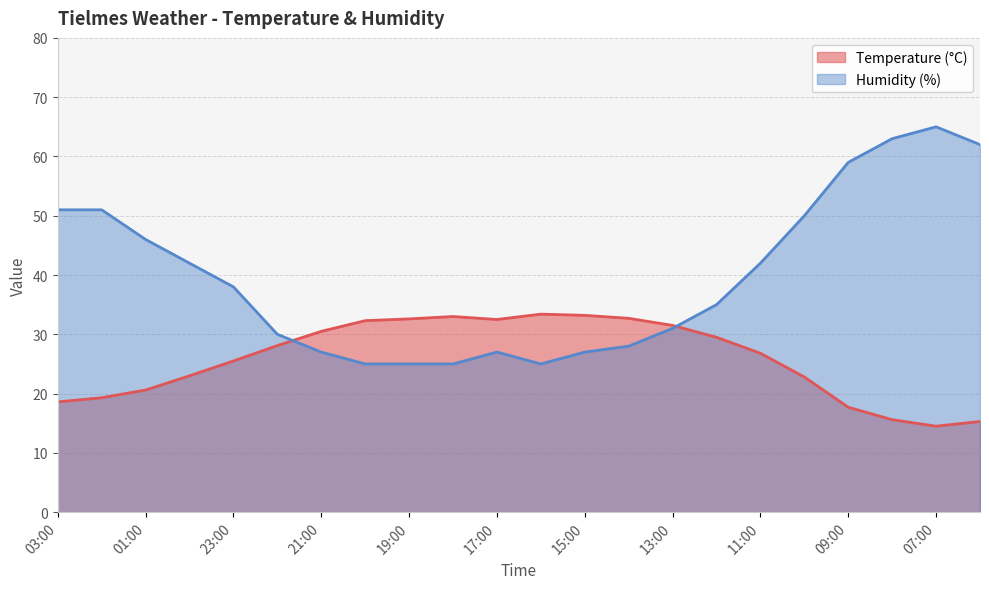

Count the number of categories in the chart.

22